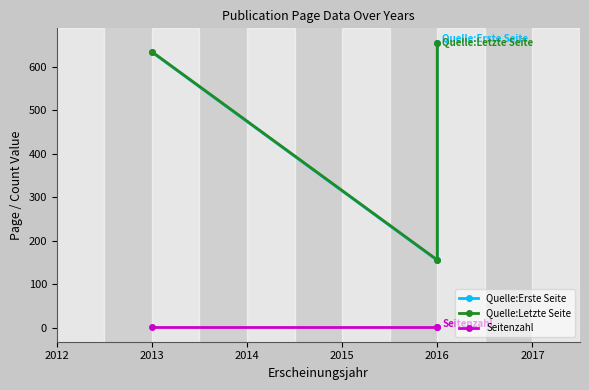

Is it true that Quelle:Erste Seite equals 229 at 2013?

False